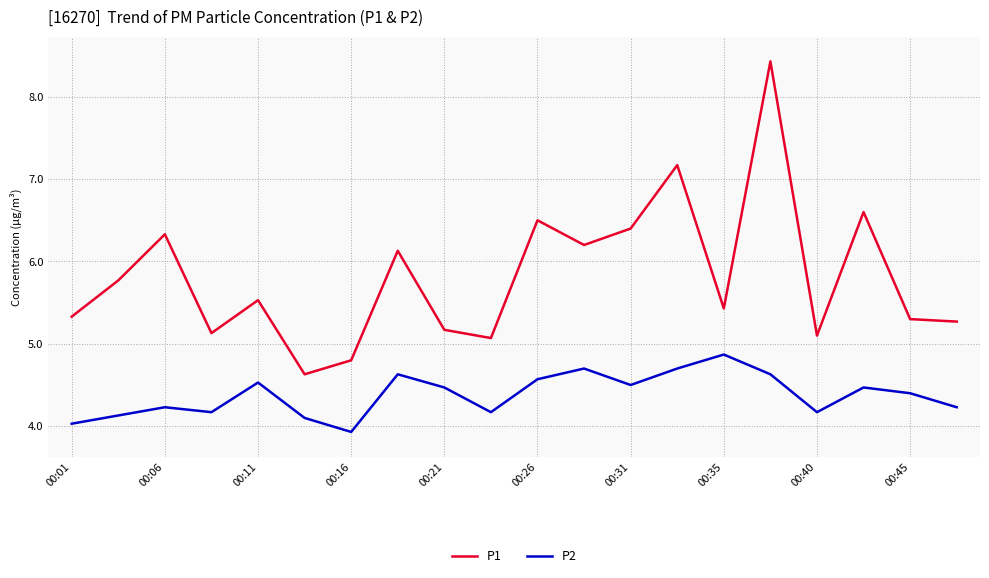

What is the maximum value shown in the chart?

8.4